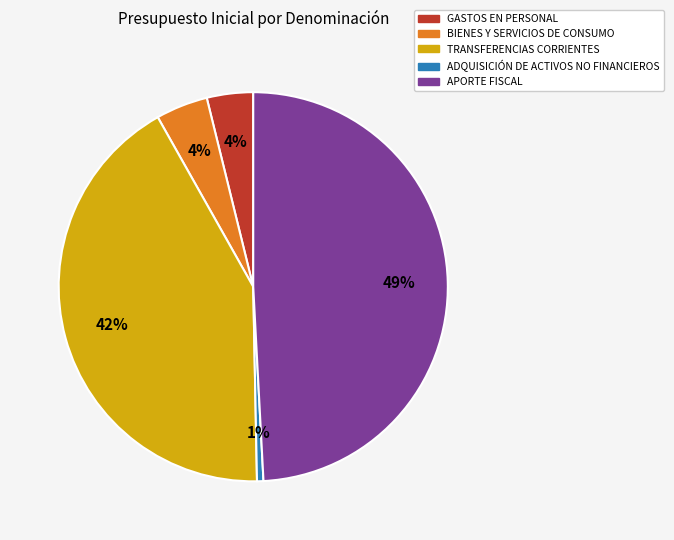

Do APORTE FISCAL and GASTOS EN PERSONAL together represent more than half of the pie?

Yes